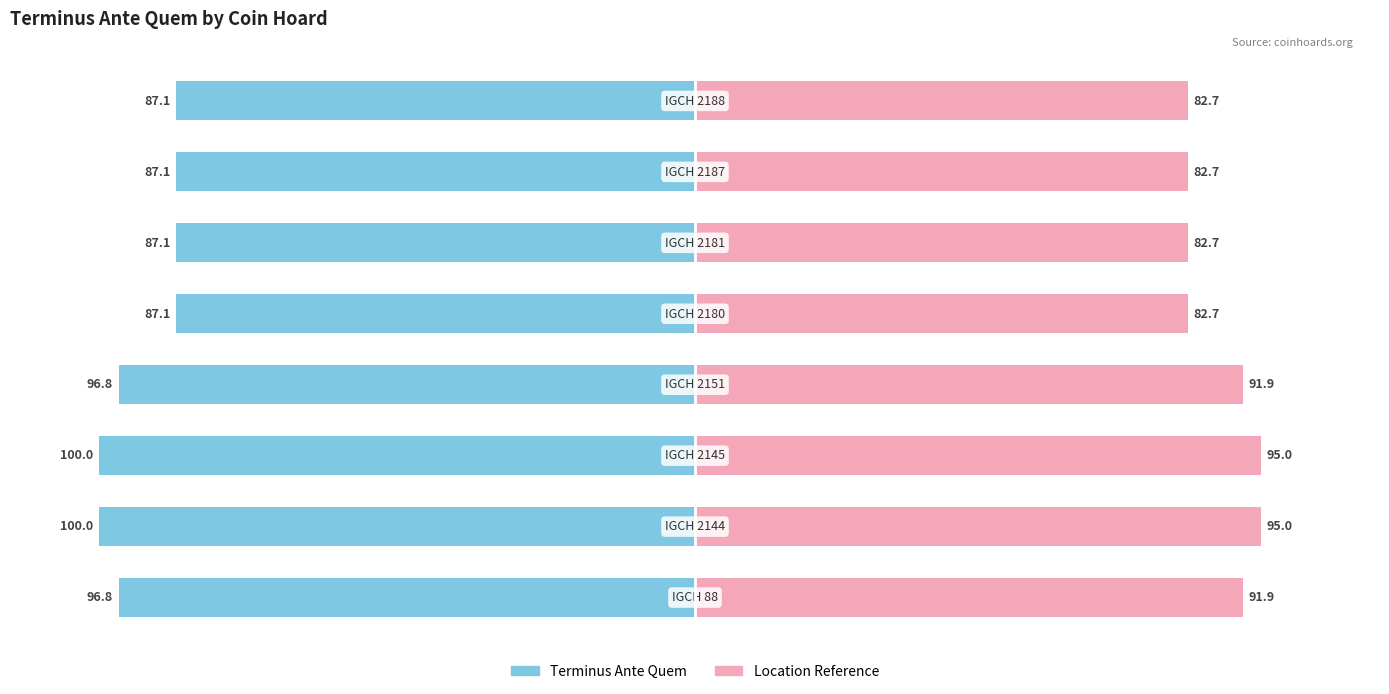

Reading left to right, list all the values displayed in this chart.

Terminus Ante Quem: 0=-96.8	1=-100.0	2=-100.0	3=-96.8	4=-87.1	5=-87.1	6=-87.1	7=-87.1
Location Reference: 0=91.9	1=95.0	2=95.0	3=91.9	4=82.7	5=82.7	6=82.7	7=82.7